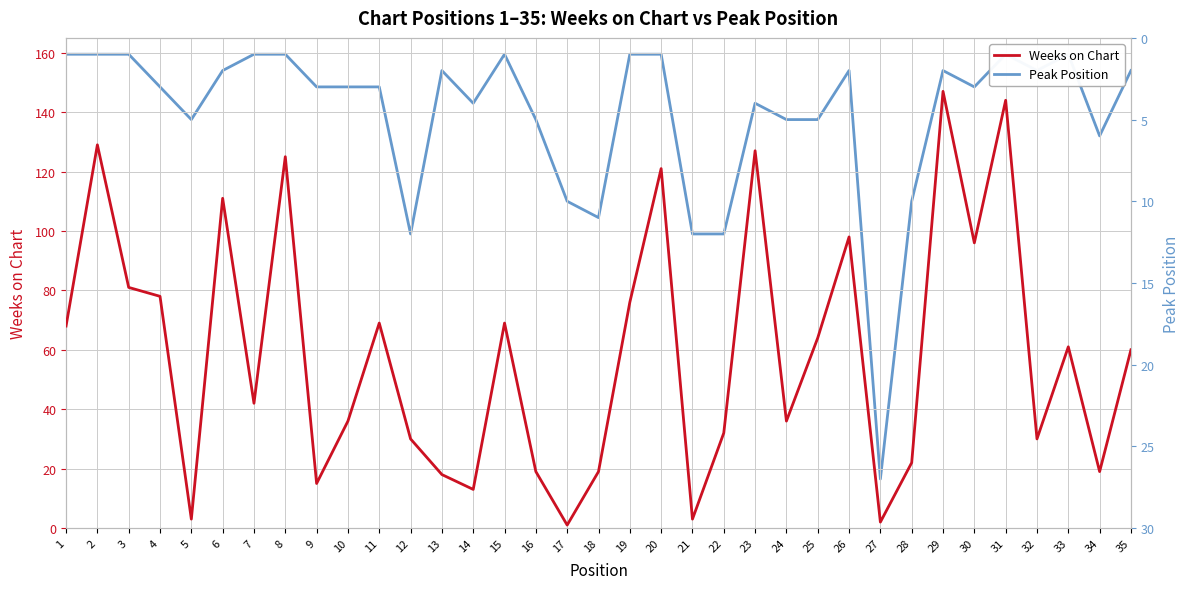

How many interior local peaks does the Peak Position series have?

8